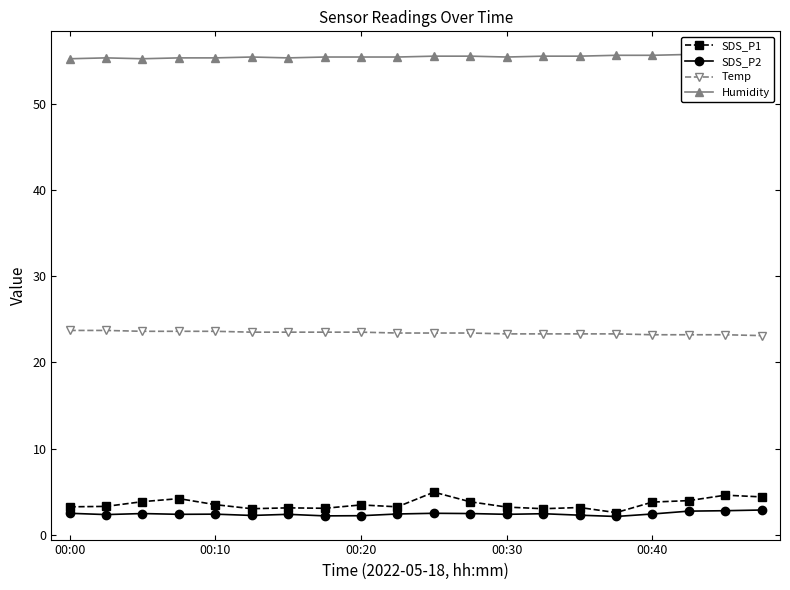

The value of SDS_P1 at 14 is 3.2. True or false?

True